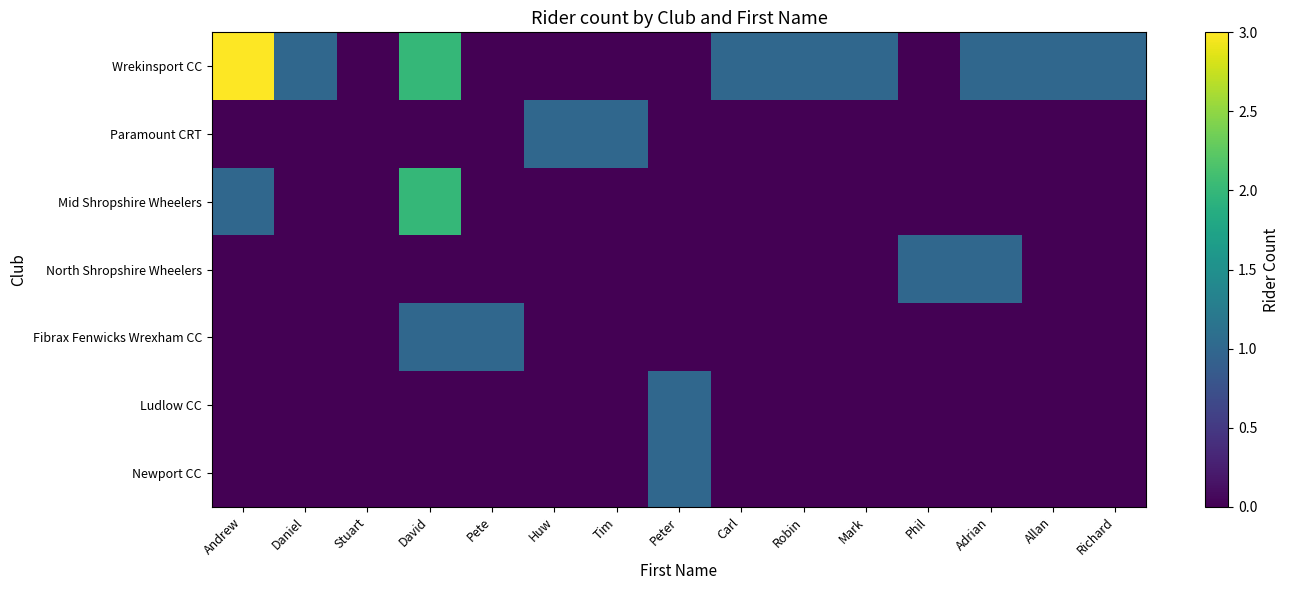

Which series has the largest total across all categories?

Wrekinsport CC